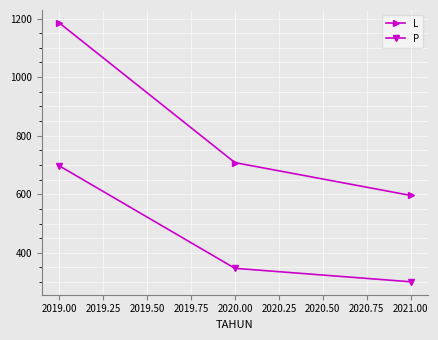

What is the value of the P point at the 1st from the left?

697